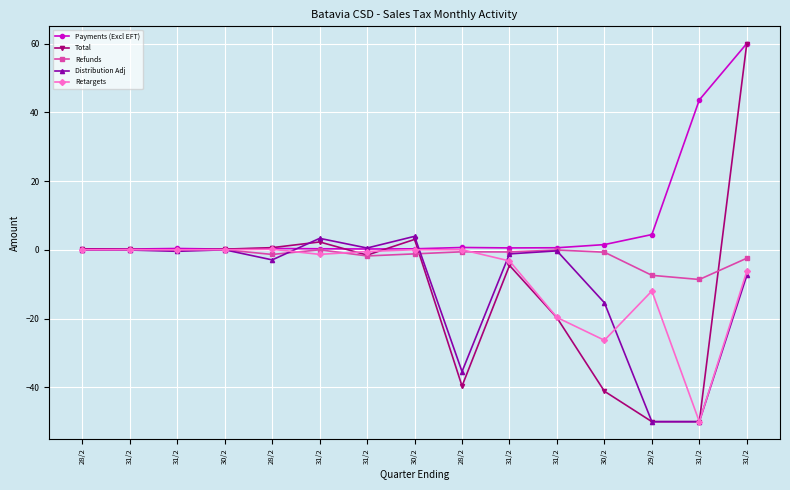

How many categories are shown in the chart?

15